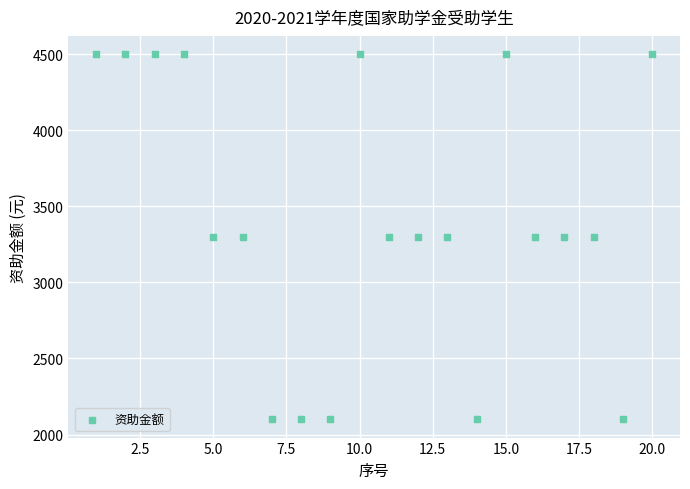

What is the range of X values (max minus min)?

19